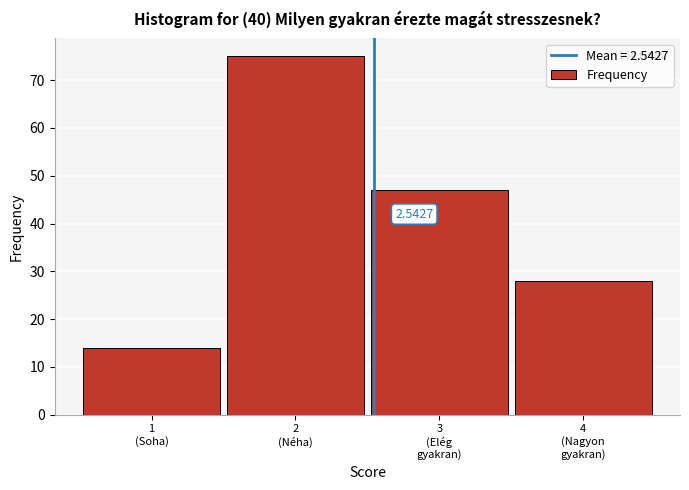

What is the difference between the second highest and second lowest values?

19